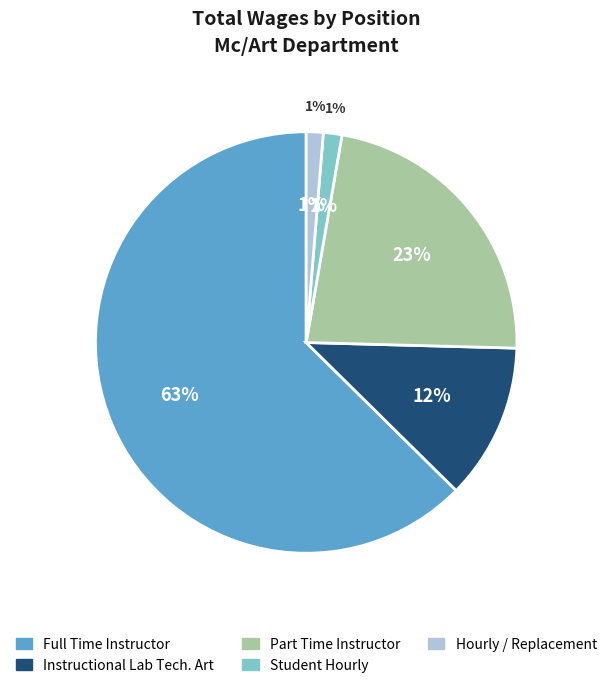

Rank the categories by value from highest to lowest.

Full Time Instructor, Part Time Instructor, Instructional Lab Tech. Art, Student Hourly, Hourly / Replacement